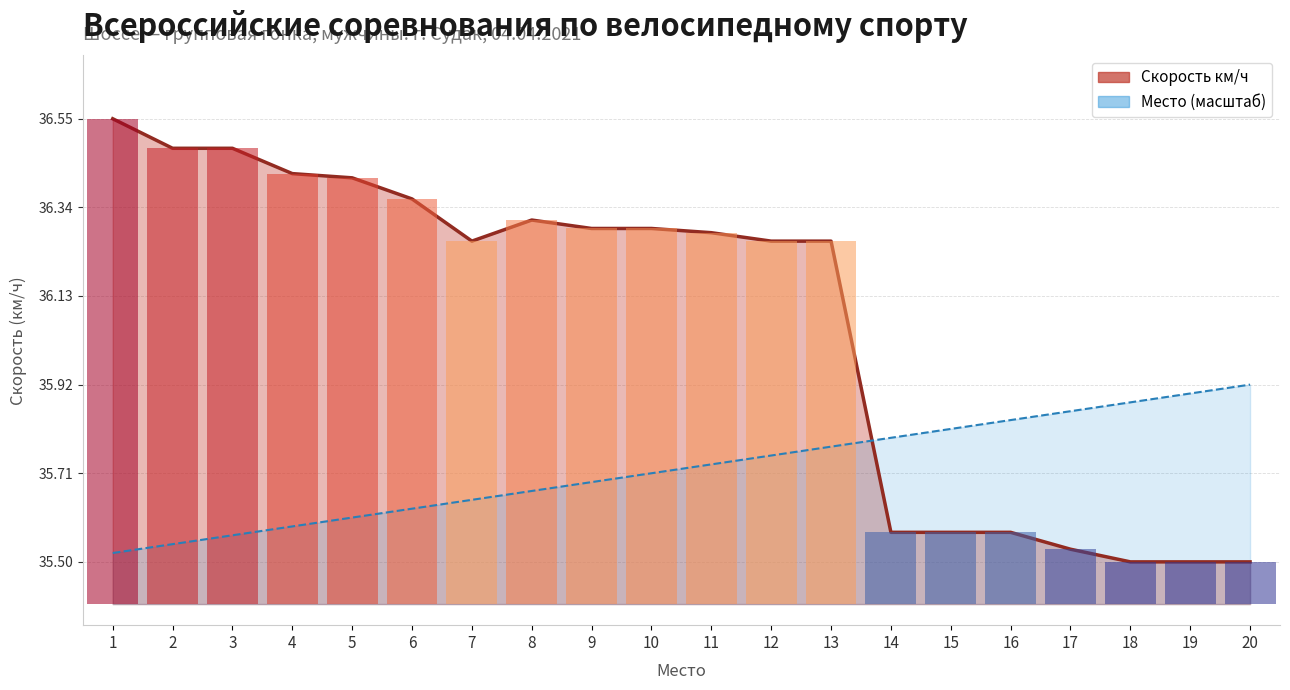

At which category does the chart reach its peak across all series?

20